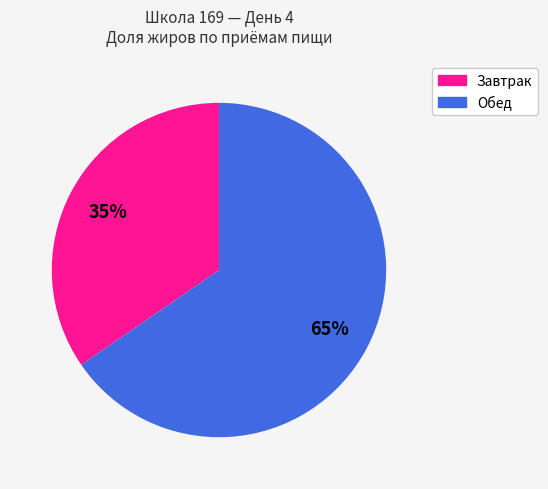

What is the smallest slice in the pie chart?

Завтрак